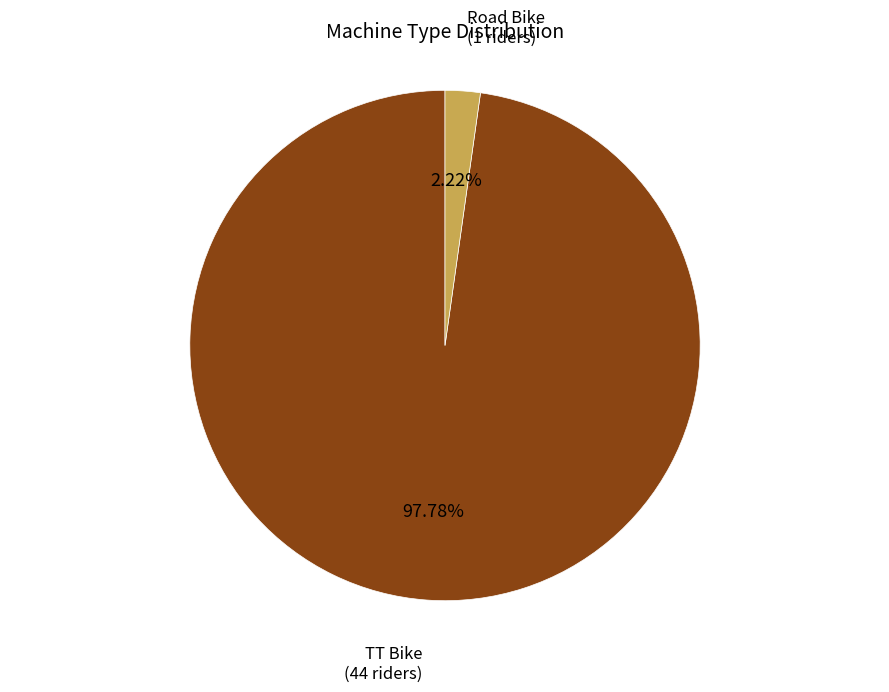

Which has a higher value, Road Bike or TT Bike?

TT Bike